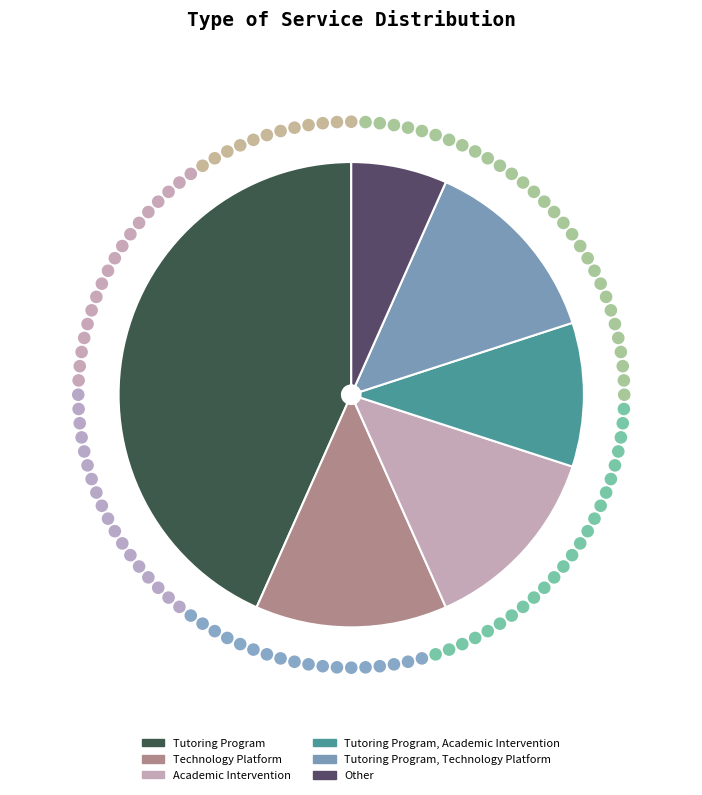

How many slices are in this pie chart?

6